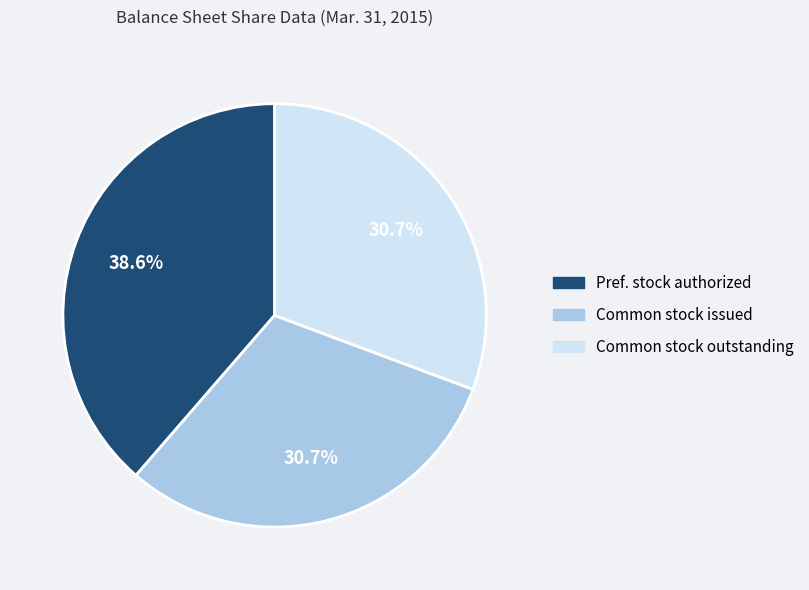

Which slice is the largest?

Pref. stock authorized